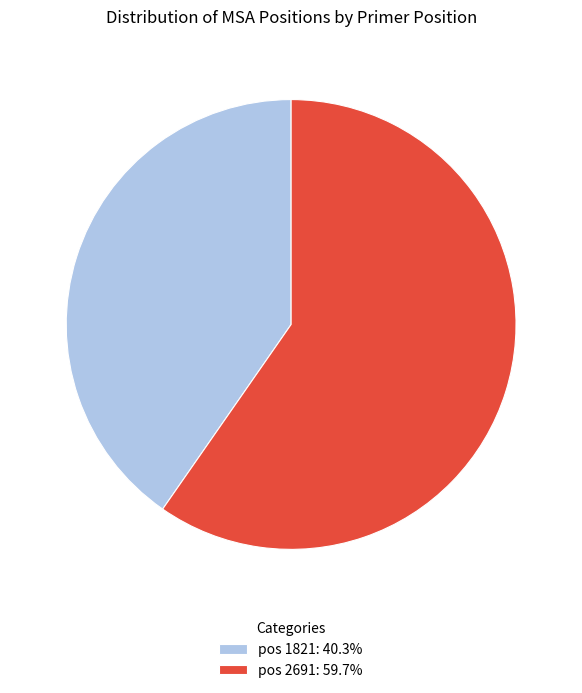

Approximately how many times larger is the value at pos 1821: 40.3% compared to pos 2691: 59.7%?

0.7